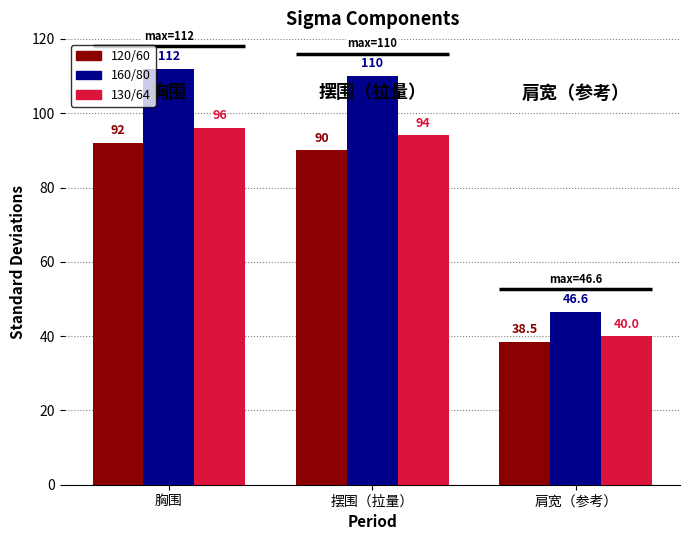

At which label does 130/64 first exceed 94?

胸围